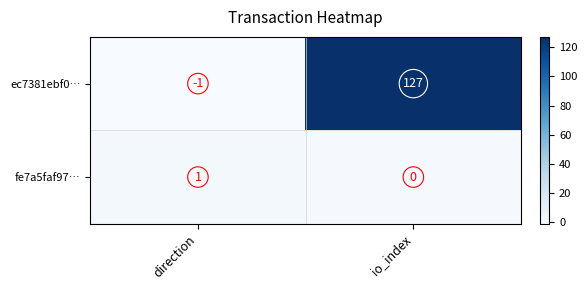

Reading left to right, list all the values displayed in this chart.

ec7381ebf0…: -1	127
fe7a5faf97…: 1	0